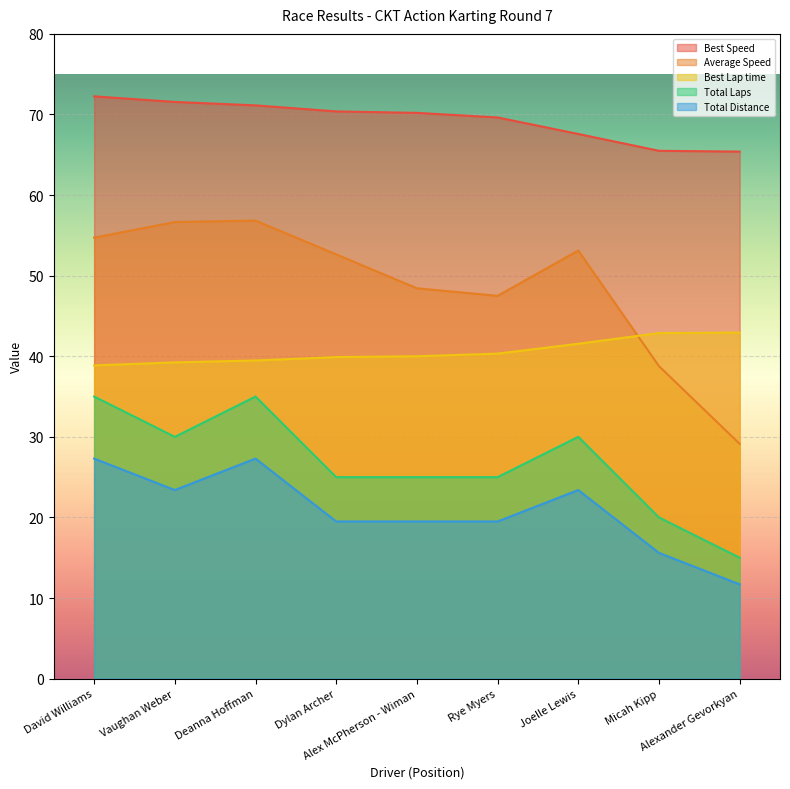

True or false: Total Laps and Best Lap time cross at least once.

False